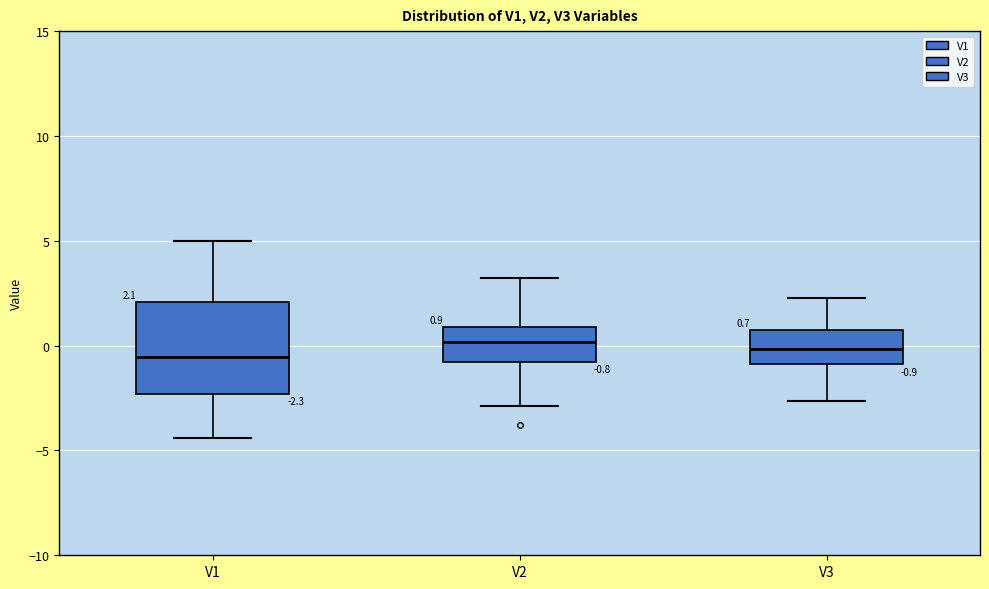

Which box is the tallest, from its lower edge to its upper edge?

V1